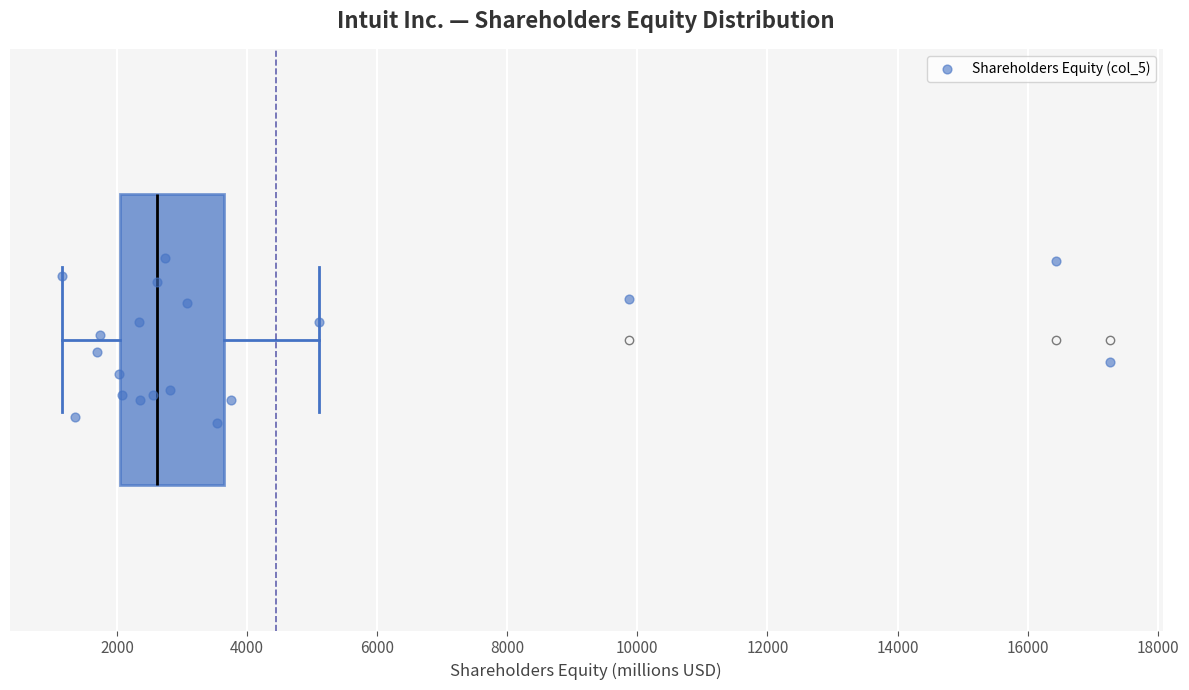

Where does the right whisker of the box end on the x-axis? The values are not printed on the chart, so give them approximately, as read against the axis.

5200